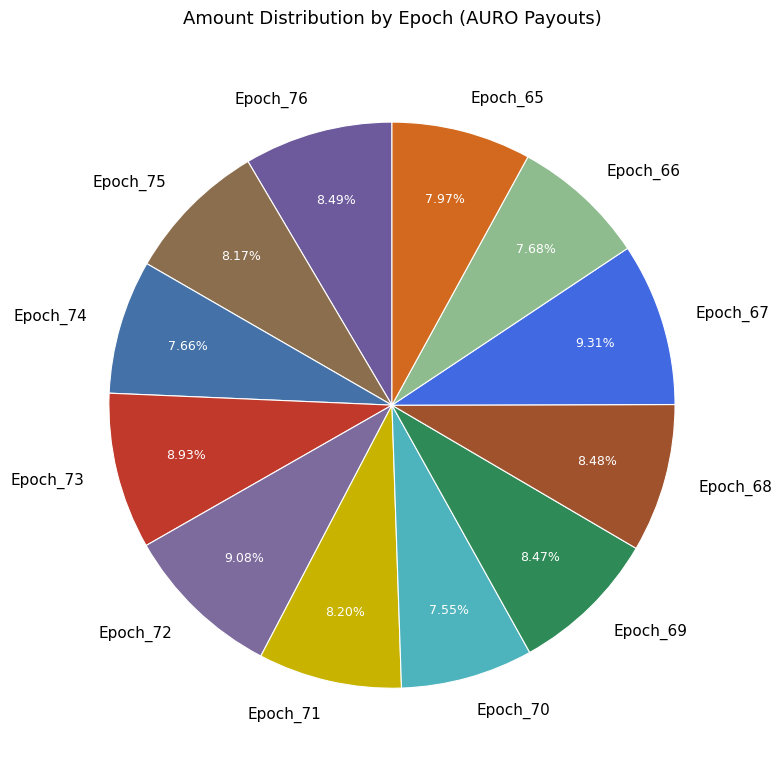

True or false: Epoch_66 accounts for 22% of the total.

False